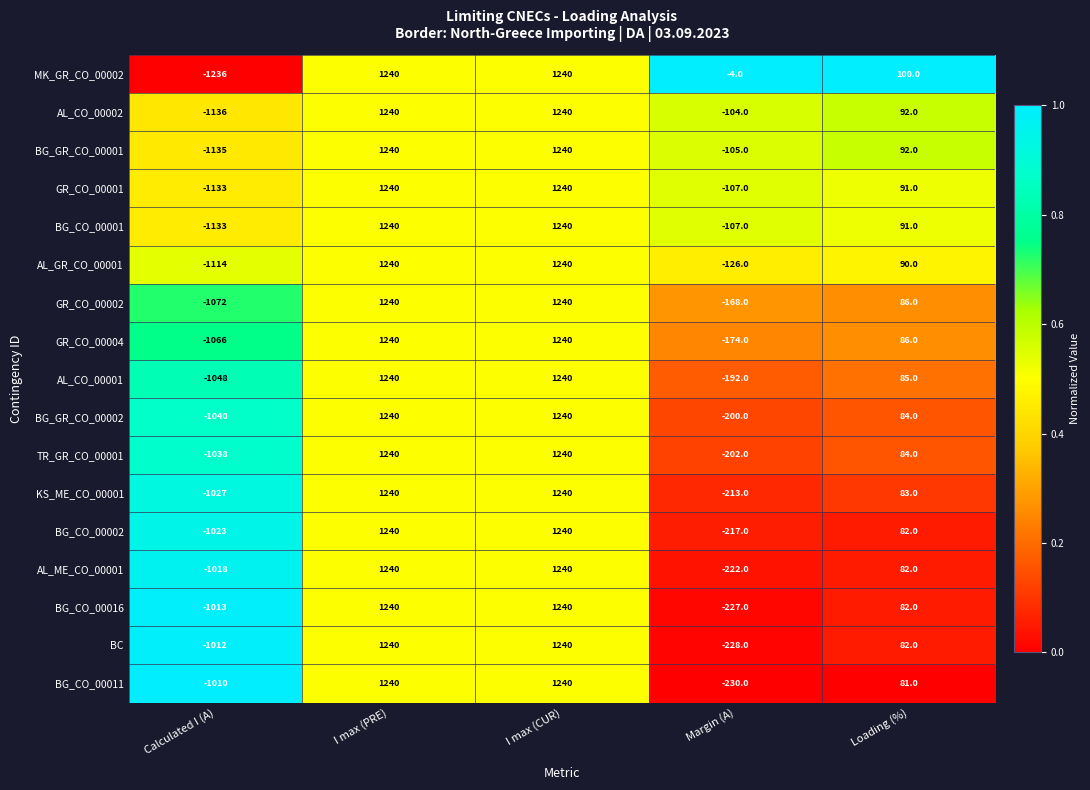

What is the difference between the KS_ME_CO_00001 values at I max (PRE) and Calculated I (A)?

2267